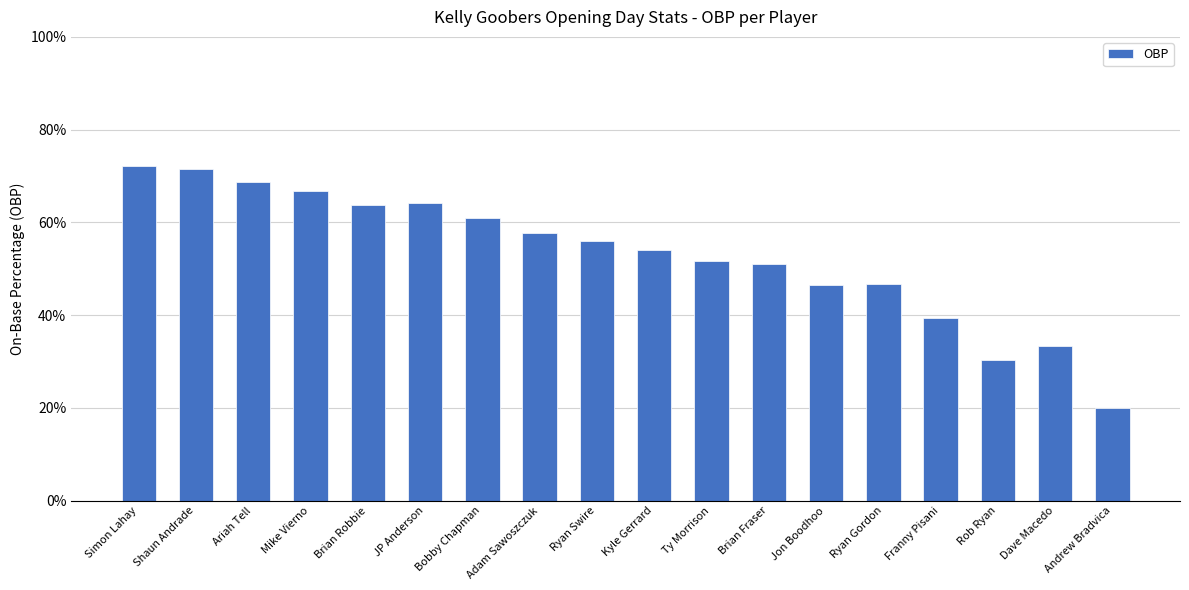

The chart shows a value of 0.5 at Ryan Gordon. True or false?

True